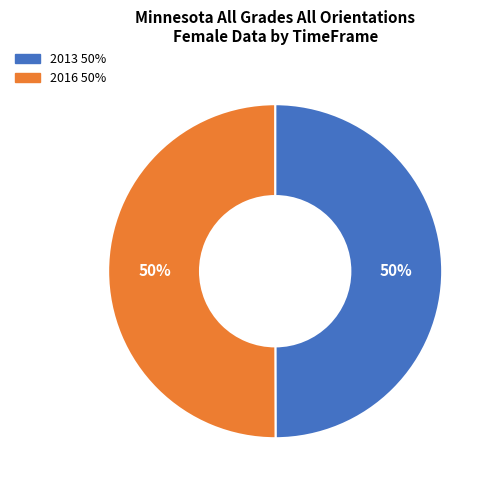

To the nearest percent, what is the average slice percentage?

50%